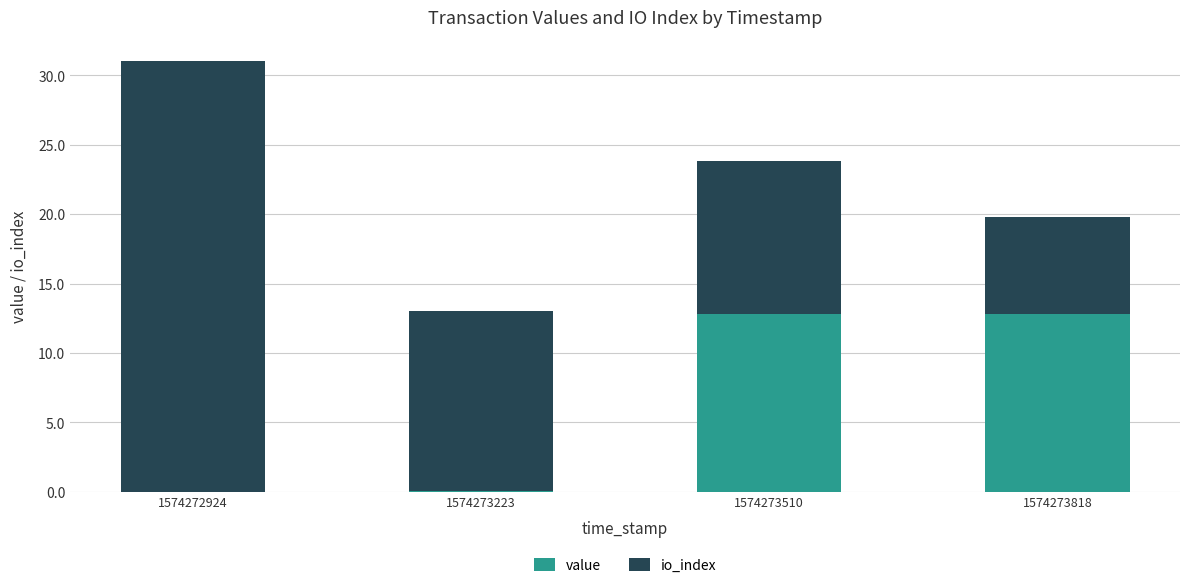

The value series shows 0.0 at 1574272924. True or false?

True